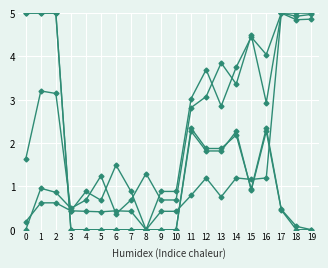

Does the chart have visible grid lines?

Yes